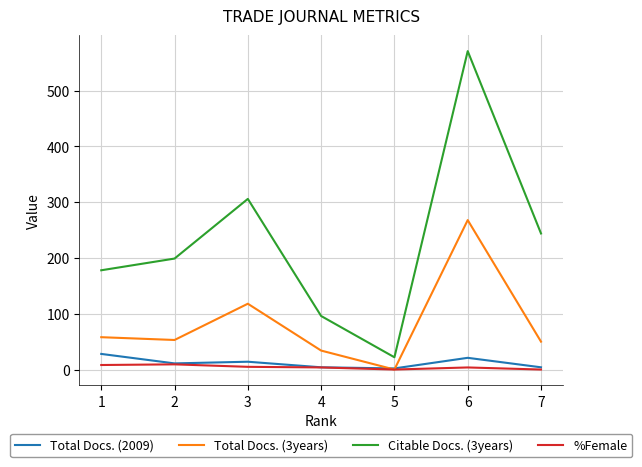

Which series has the largest total across all categories?

Citable Docs. (3years)